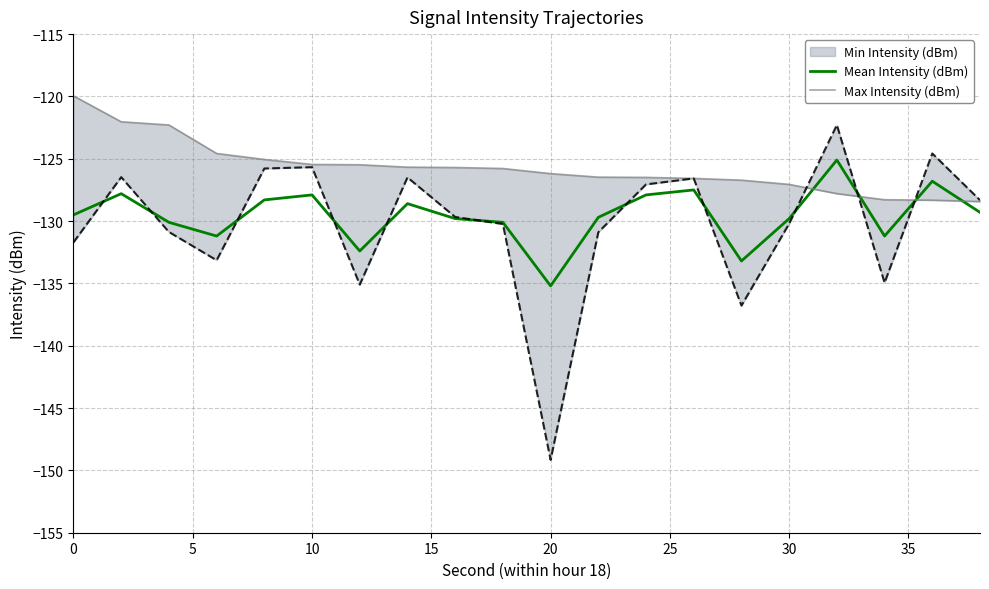

True or false: Mean Intensity (dBm) has a value of -127.9 at 10.

True